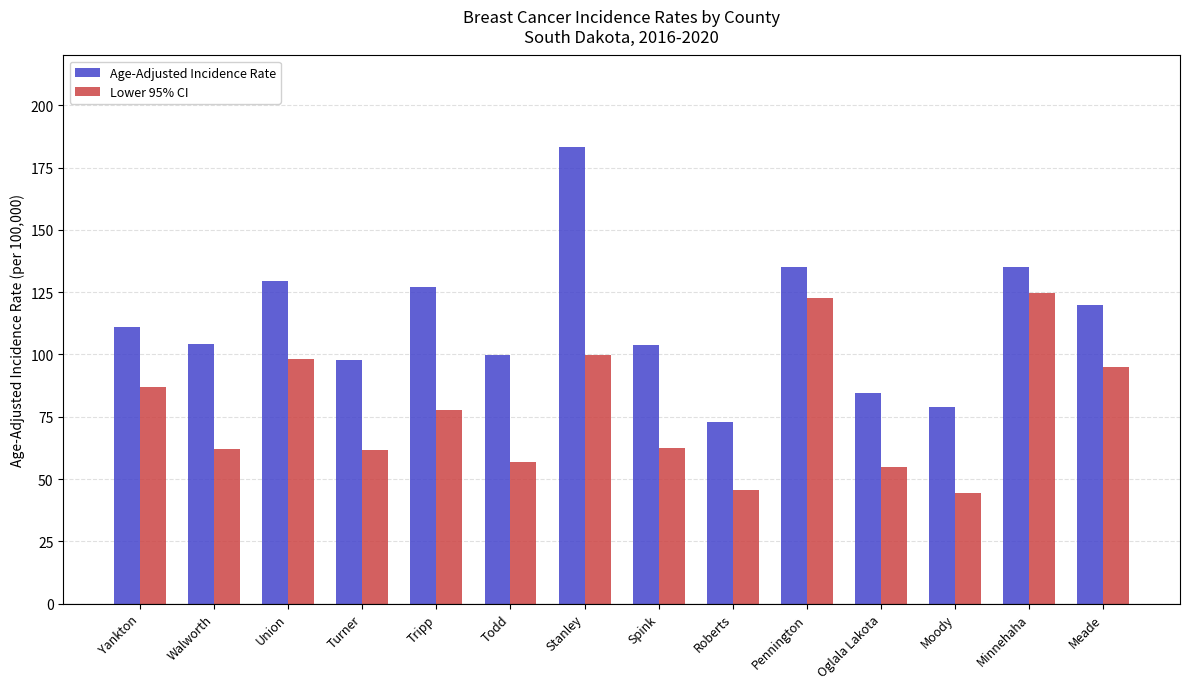

Which series has the largest total across all categories?

Age-Adjusted Incidence Rate